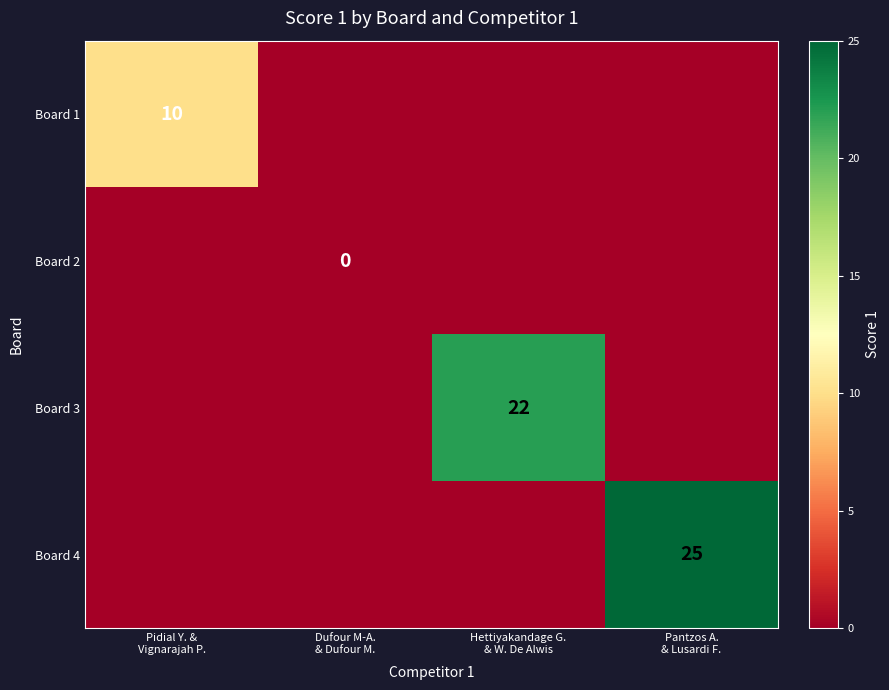

What is the highest value of the Board 1 series?

10